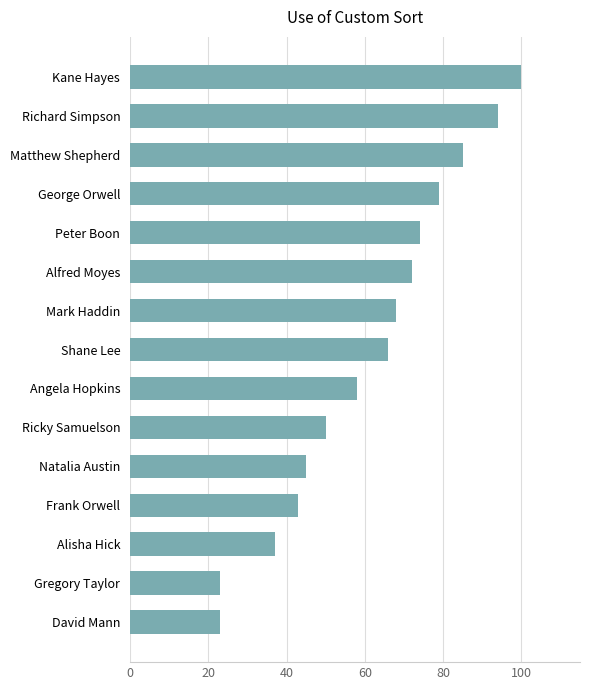

Approximately how many times larger is the value at Kane Hayes compared to Alfred Moyes?

1.4